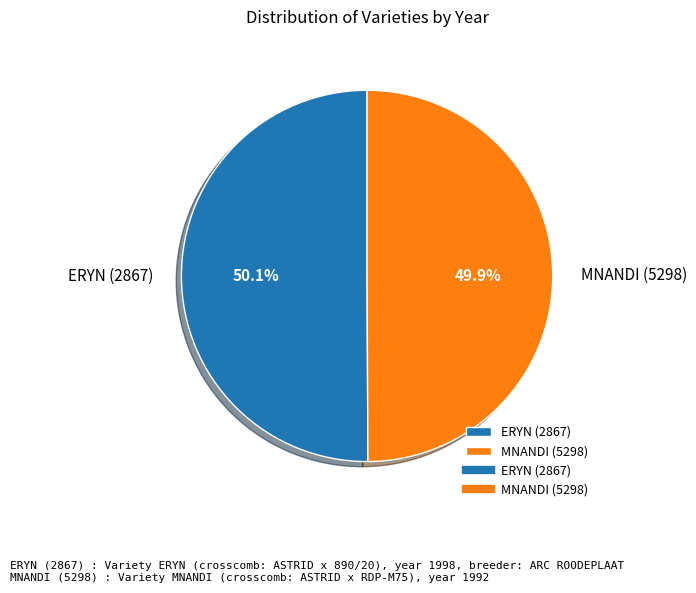

The MNANDI (5298) slice represents 40% of the pie. True or false?

False